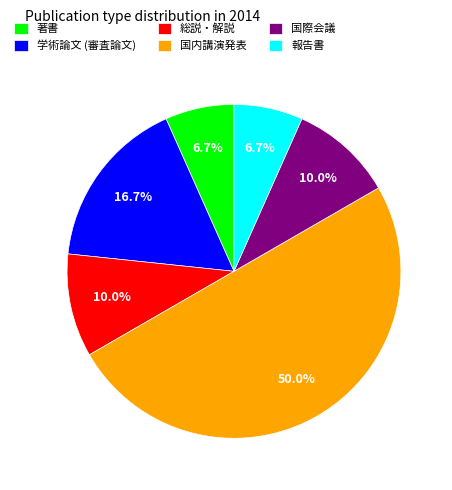

Does 学術論文 (審査論文) account for over 50% of the chart?

No